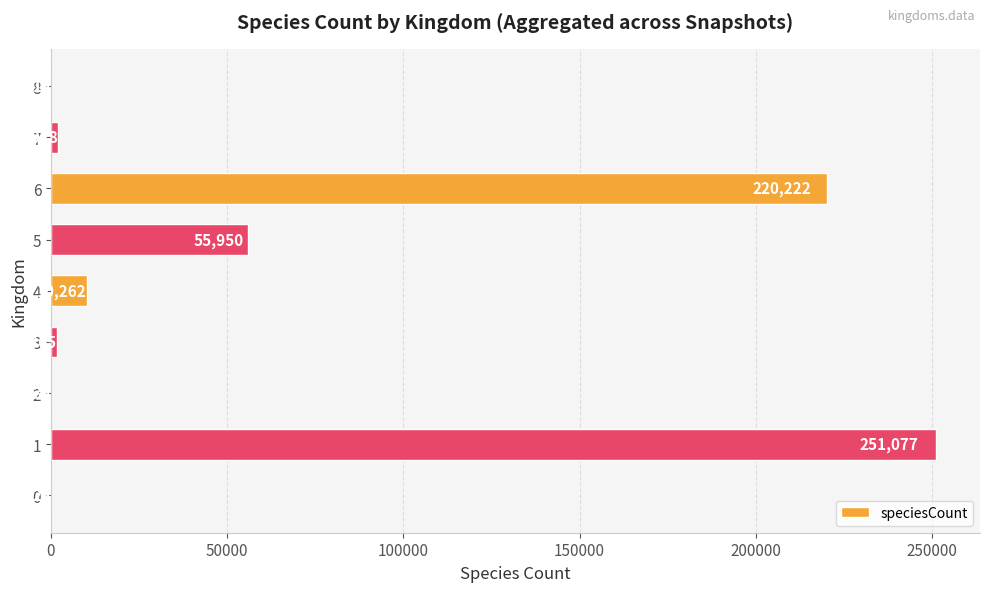

Is it true that the value at 6 is 220222?

True